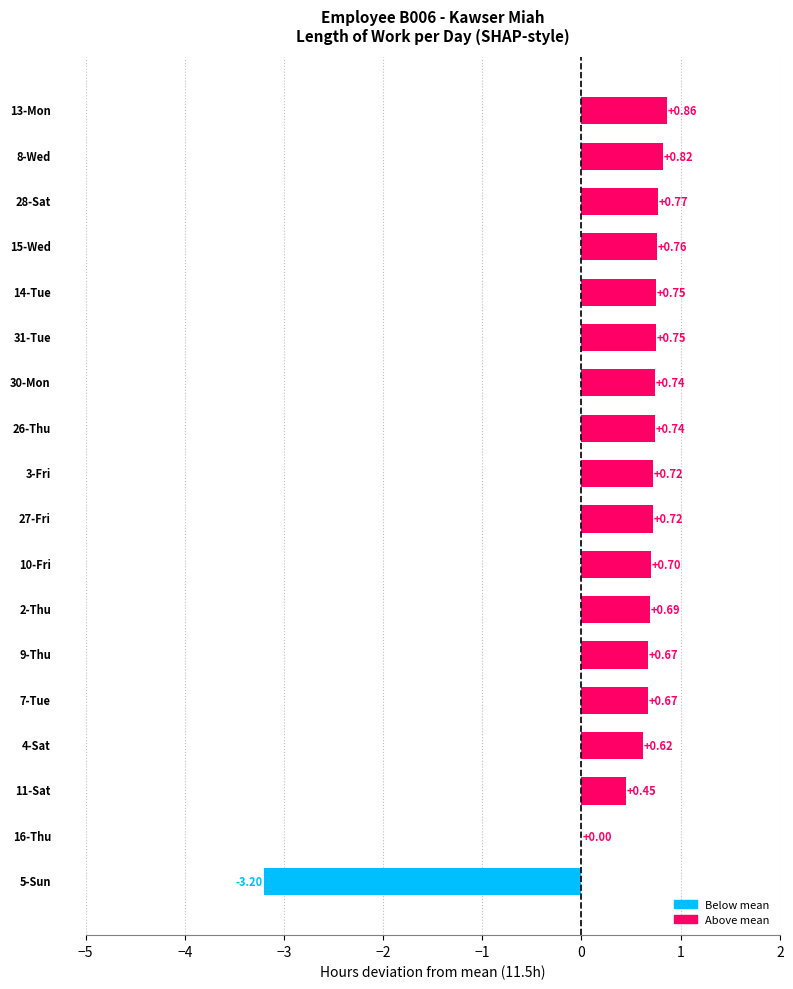

Count the number of data series in this chart.

1